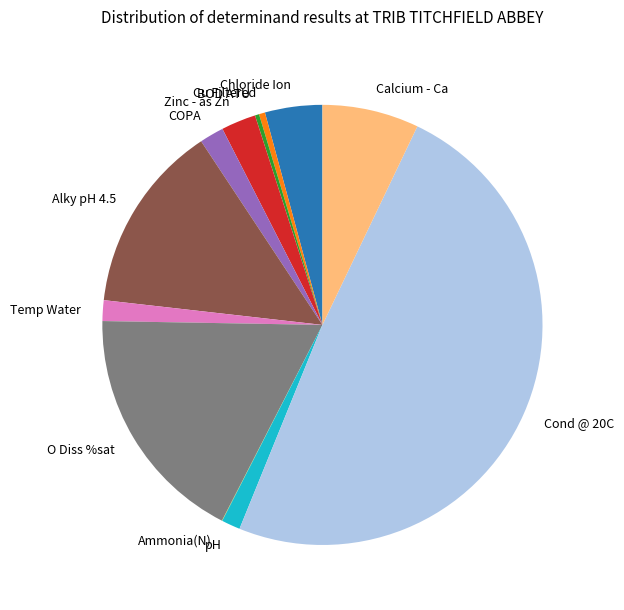

The O Diss %sat slice represents 18% of the pie. True or false?

True